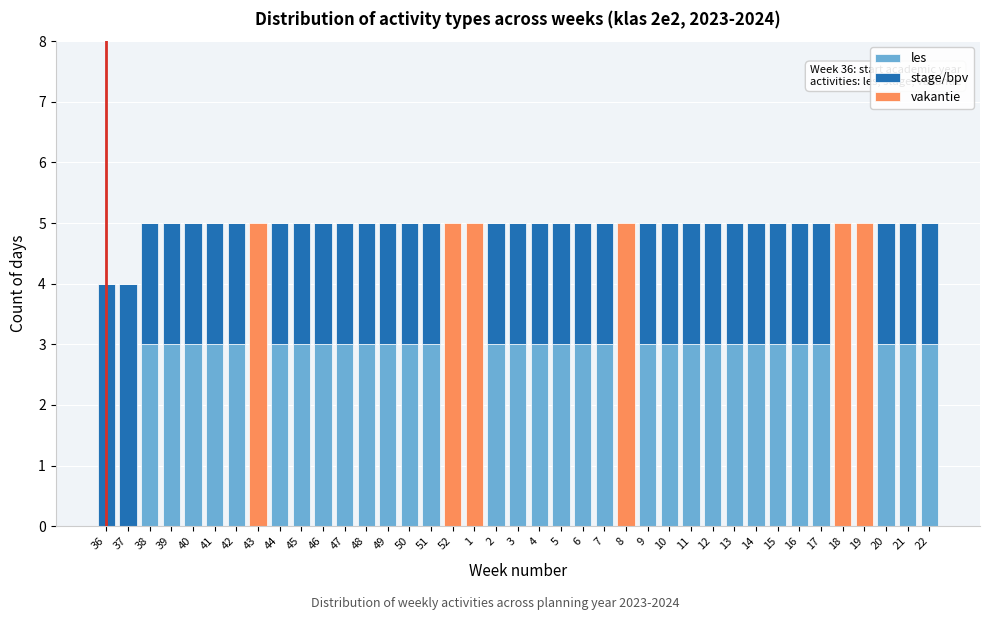

The les series shows 1 at 49. True or false?

False